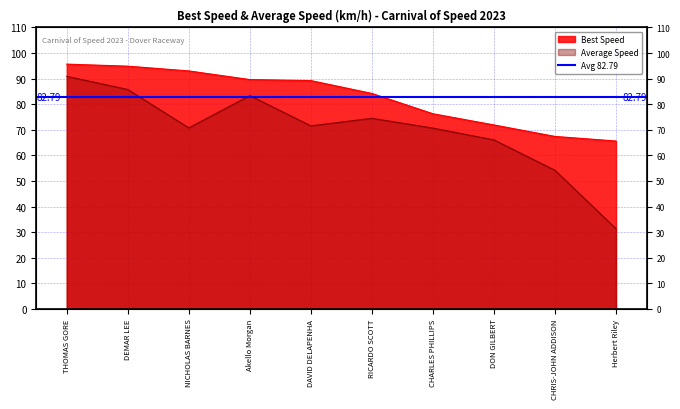

True or false: Average Speed has more than 2 points higher than both neighbors.

False